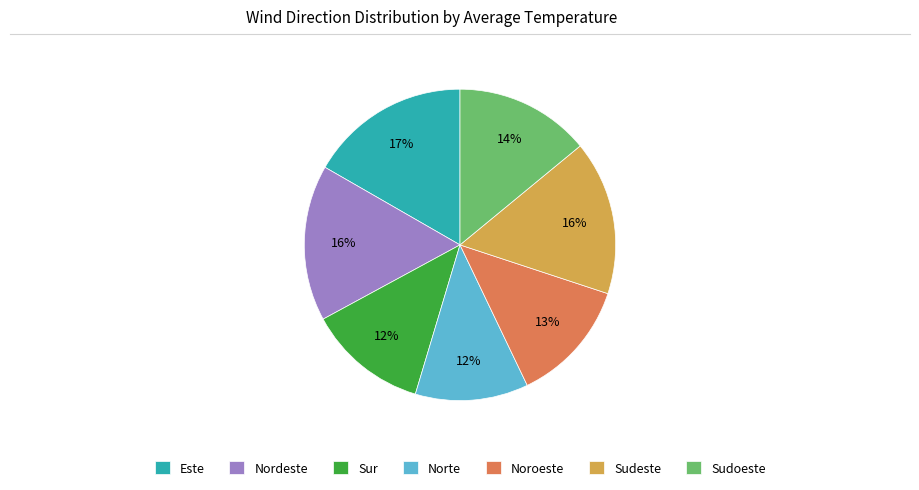

What percentage is the Nordeste slice, to the nearest percent?

16%